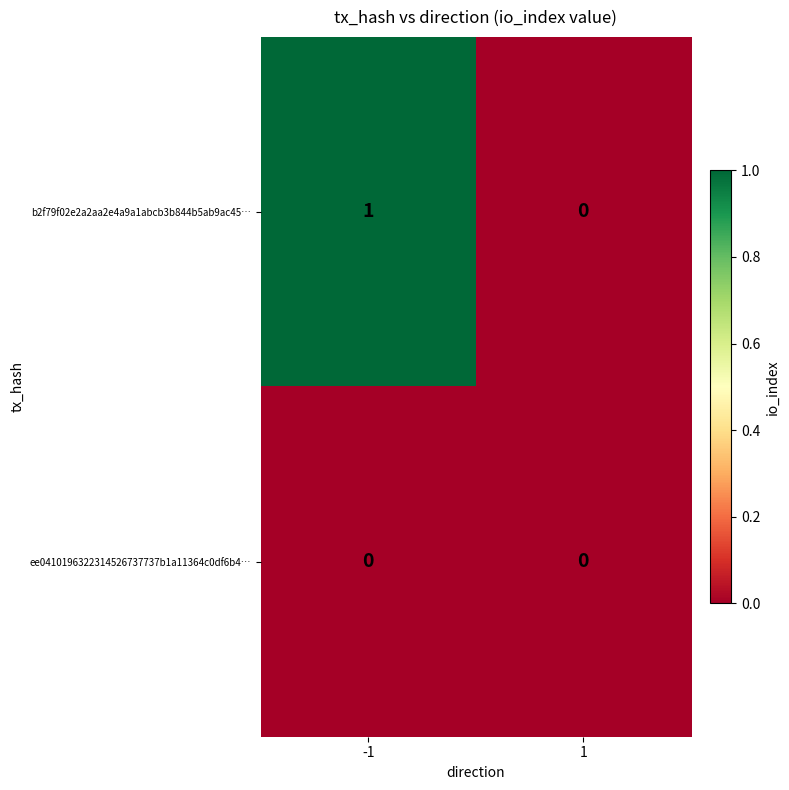

How many series are shown in this chart?

2